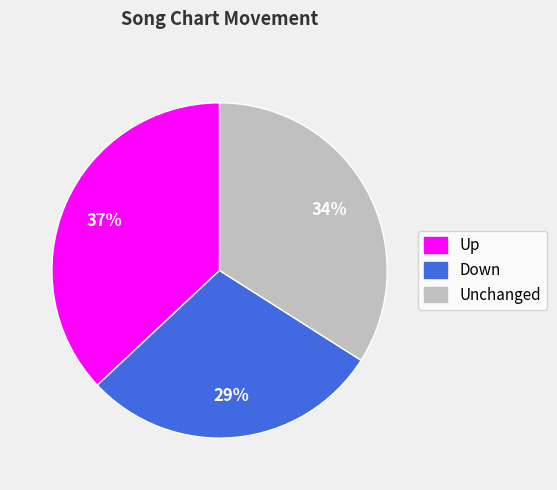

To the nearest percent, what is the difference between the largest and smallest slice percentages?

8%